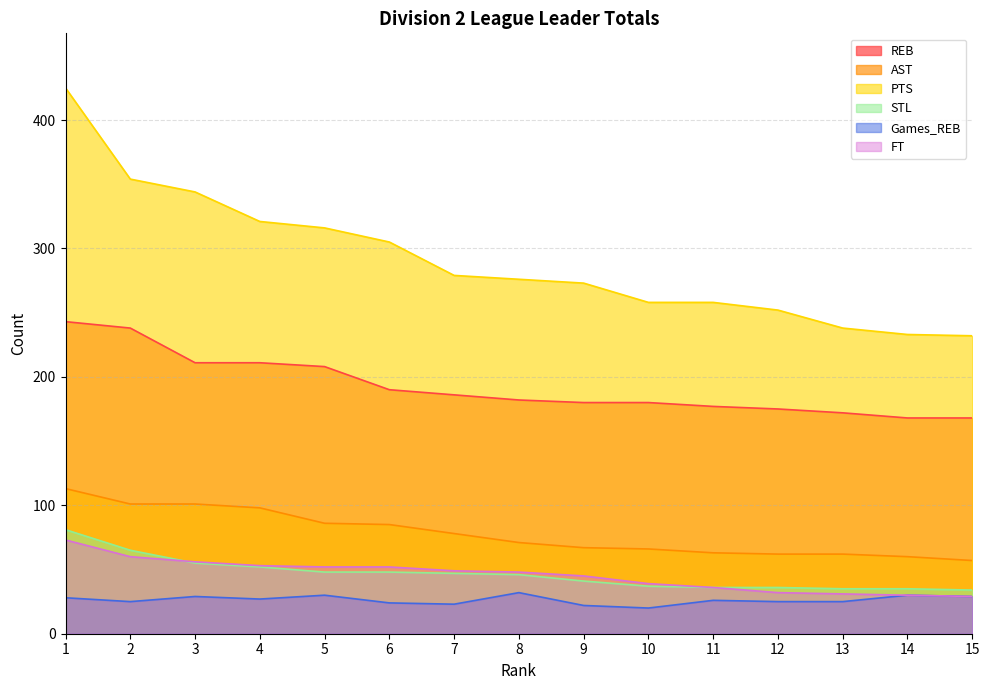

Where is STL nearest to the value 57?

3